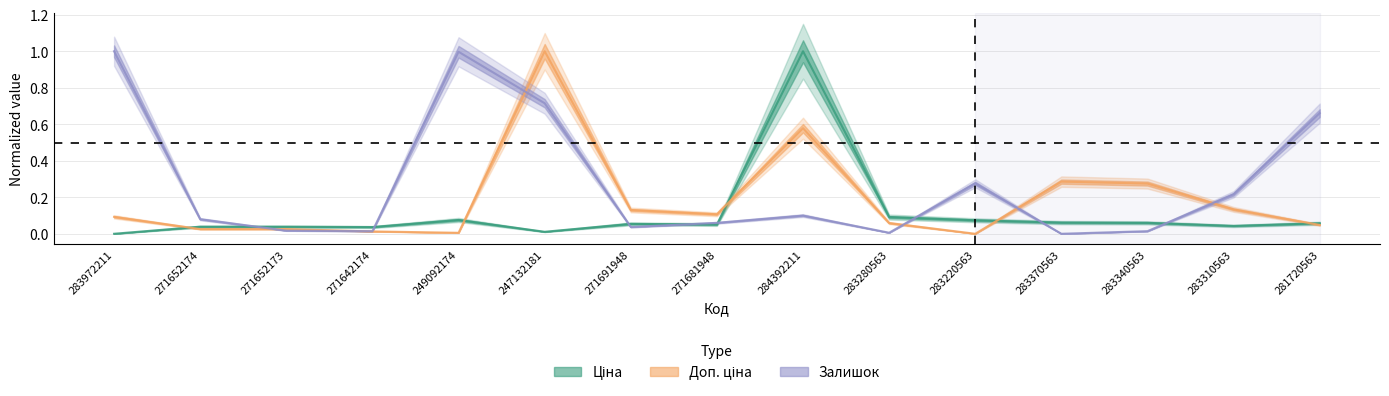

Reading left to right, what are all the values shown in this chart?

Ціна: 283972211=0.0	271652174=0.0	271652173=0.0	271642174=0.0	249092174=0.1	247132181=0.0	271691948=0.1	271681948=0.1	284392211=1.0	283280563=0.1	283220563=0.1	283370563=0.1	283340563=0.1	283310563=0.0	281720563=0.1
Доп. ціна: 283972211=0.1	271652174=0.0	271652173=0.0	271642174=0.0	249092174=0.0	247132181=1.0	271691948=0.1	271681948=0.1	284392211=0.6	283280563=0.1	283220563=0.0	283370563=0.3	283340563=0.3	283310563=0.1	281720563=0.0
Залишок: 283972211=1.0	271652174=0.1	271652173=0.0	271642174=0.0	249092174=1.0	247132181=0.7	271691948=0.0	271681948=0.1	284392211=0.1	283280563=0.0	283220563=0.3	283370563=0.0	283340563=0.0	283310563=0.2	281720563=0.7